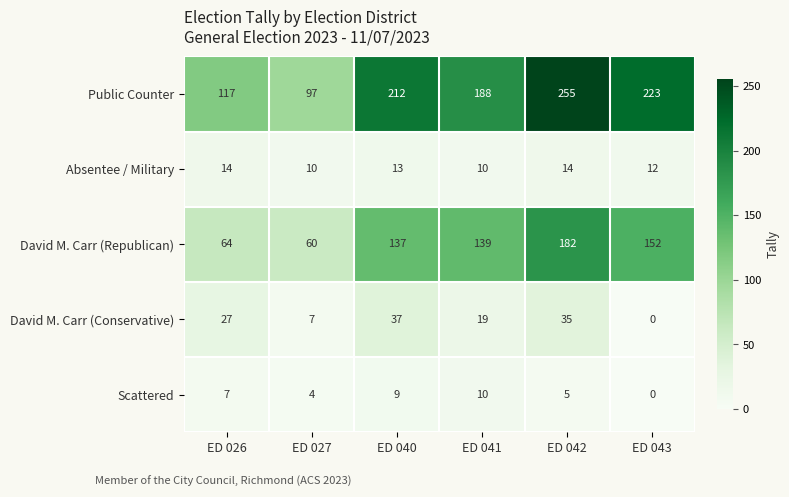

Which series has the widest spread of values?

Public Counter